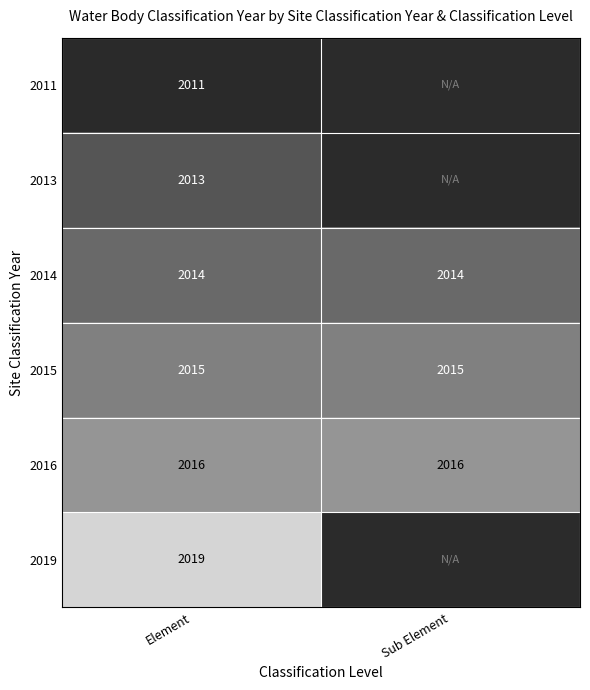

How many distinct data groups are displayed?

6